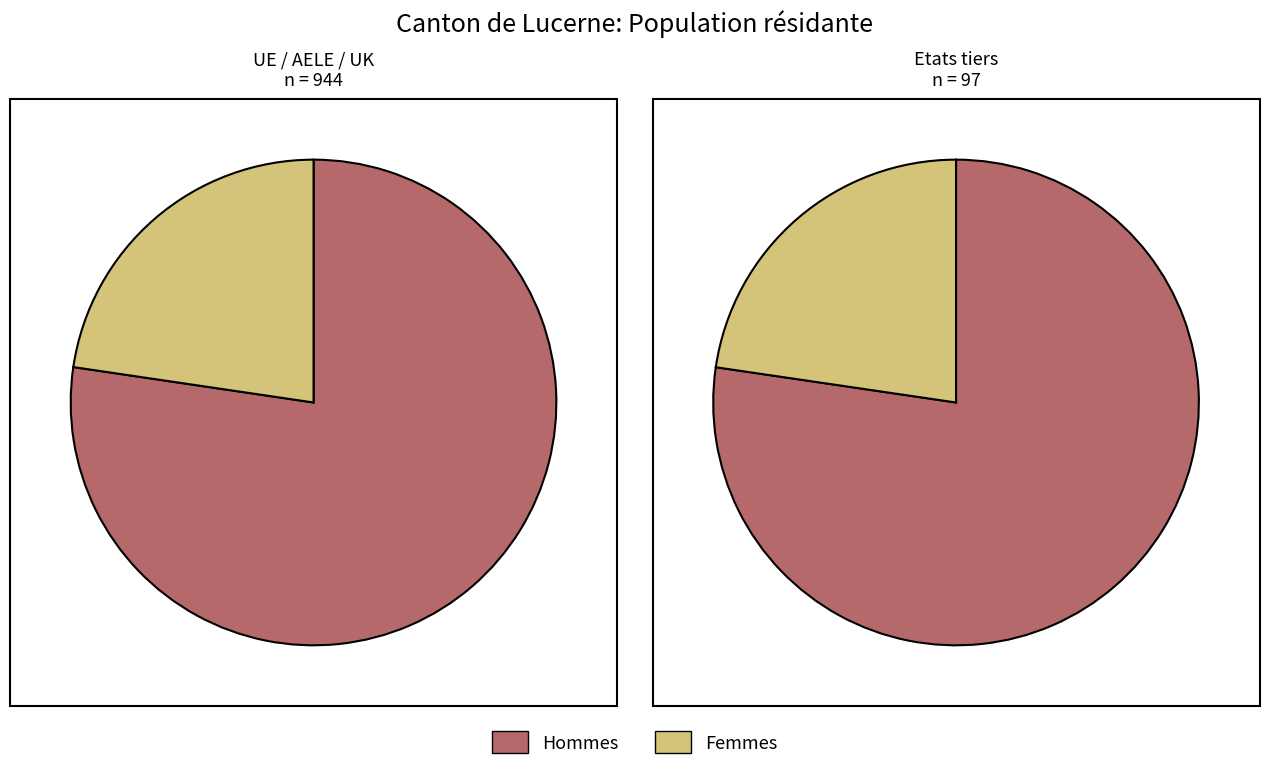

How many segments does this pie chart have?

2